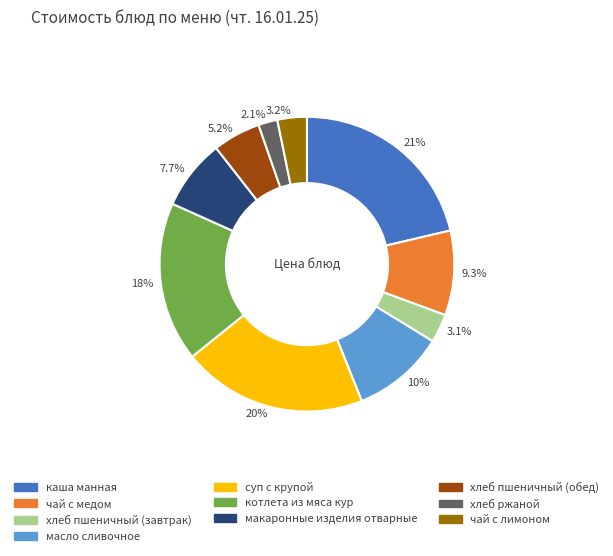

To the nearest percent, what portion does хлеб ржаной represent?

2%